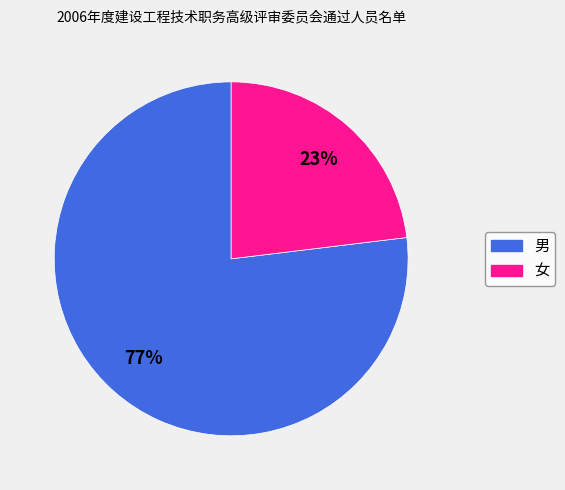

What percentage is the 男 slice, to the nearest percent?

77%